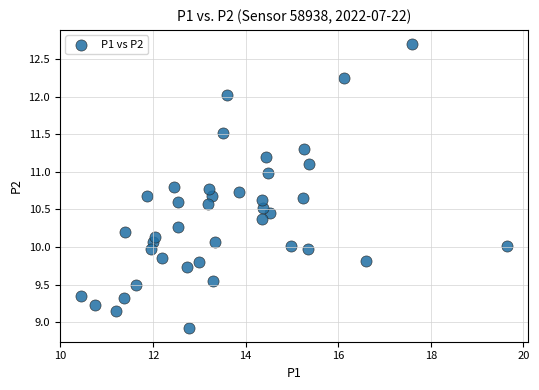

What is the range of Y values (max minus min)?

3.8